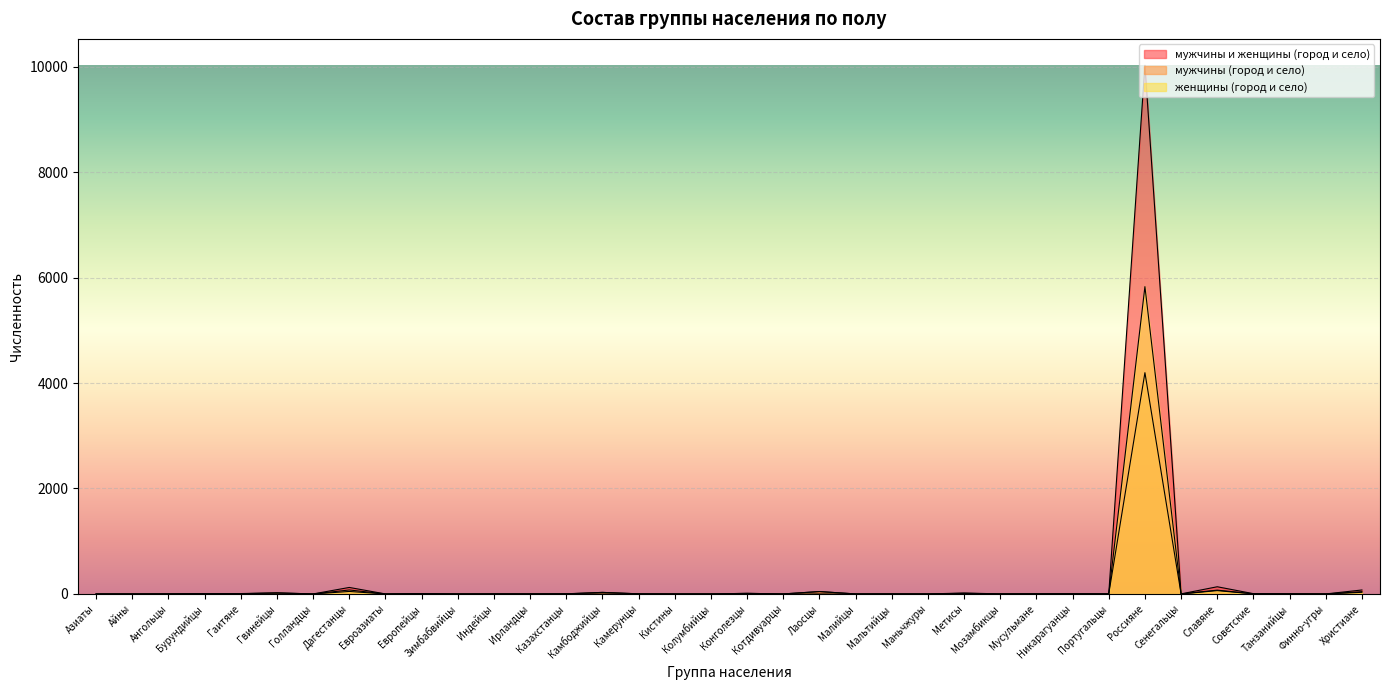

The value of мужчины и женщины (город и село) at Индейцы is 2. True or false?

True